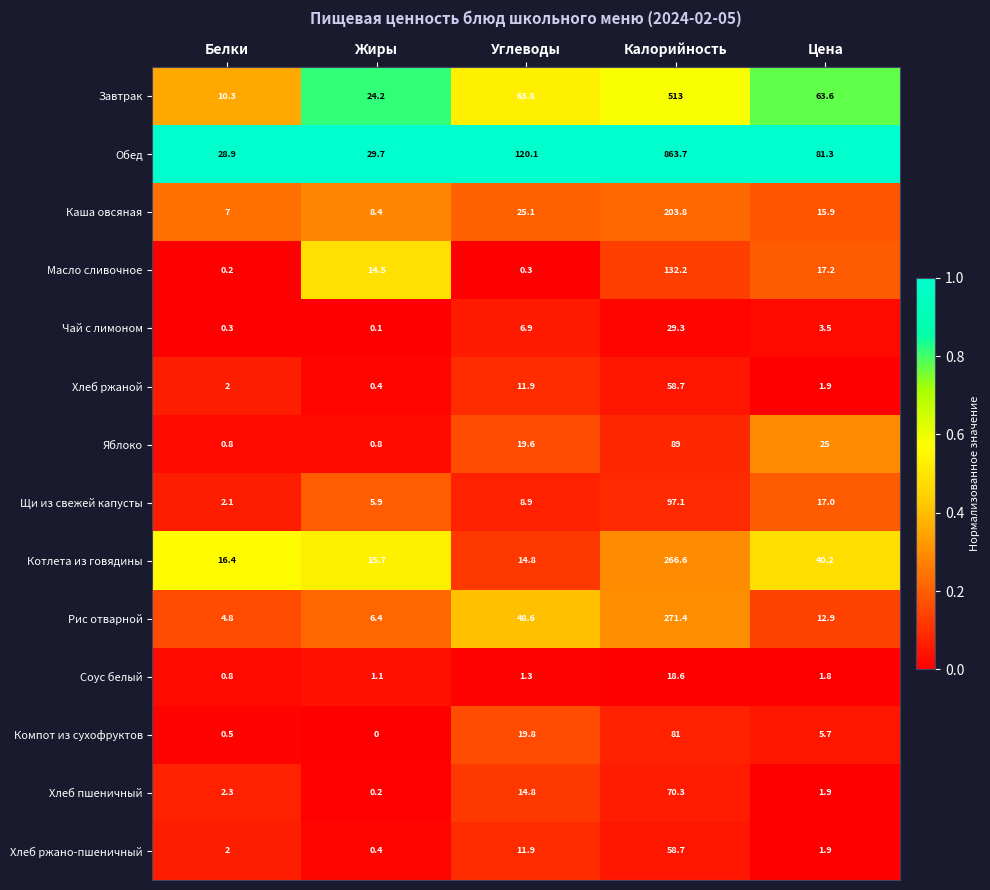

At which category does the chart reach its peak across all series?

Калорийность